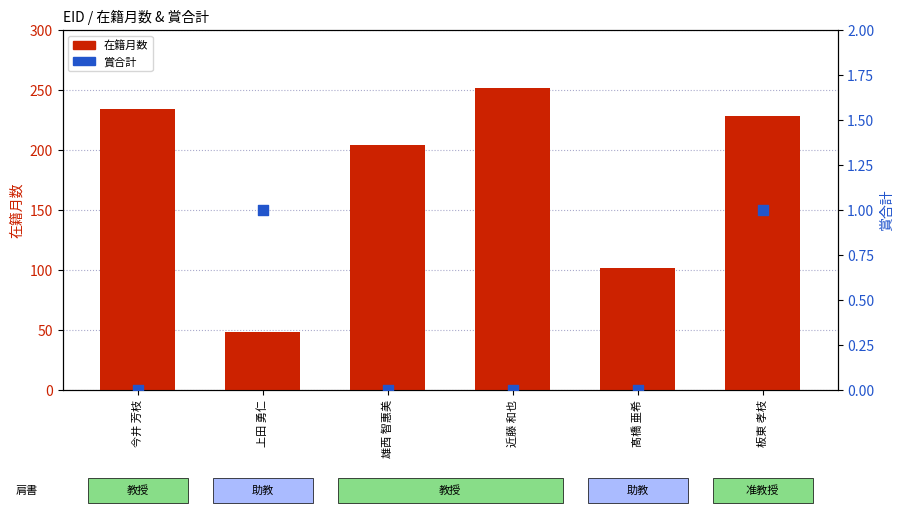

Which series contains the highest Y value?

在籍月数